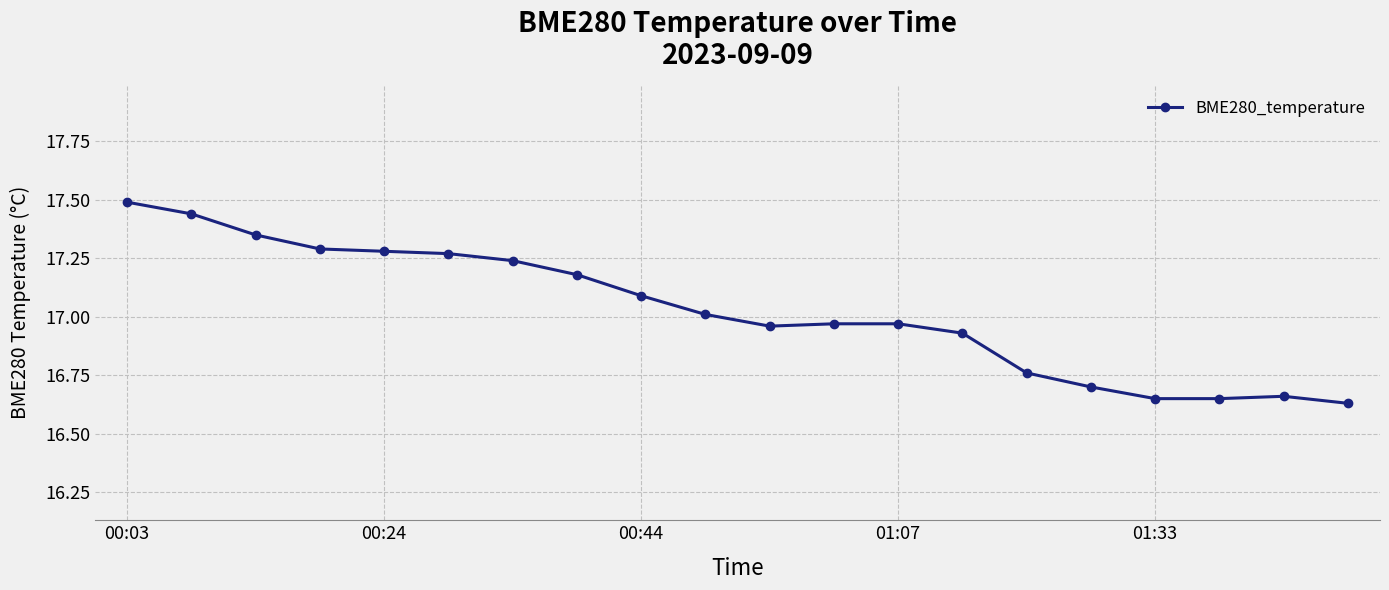

What is the difference between the maximum and second lowest values?

0.8